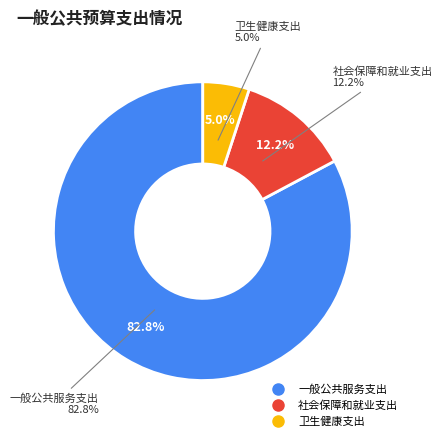

To the nearest percent, what is the difference between the largest and smallest slice percentages?

78%